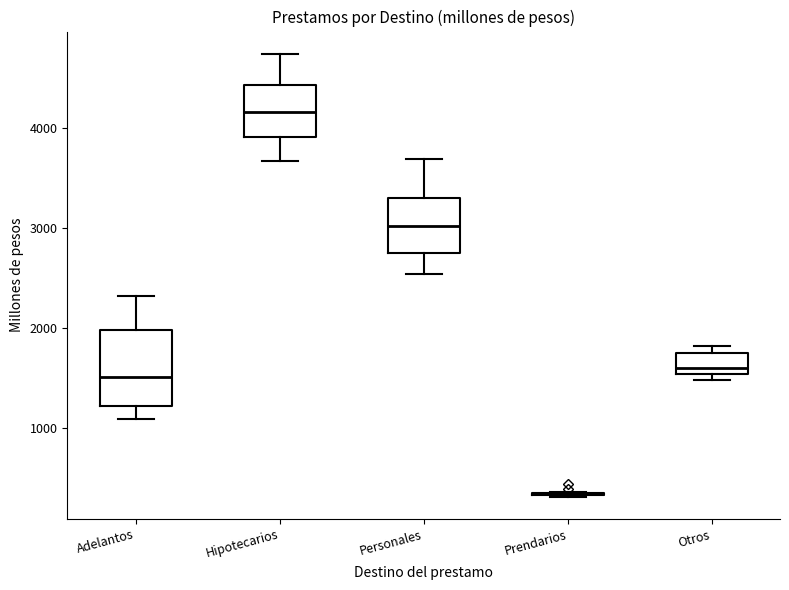

Reading left to right, read every box against the y-axis: the position of its median line, the range the box covers, and the ends of its whiskers. The values are not printed on the chart, so give them approximately, as read against the axis.

Adelantos: median 1500, box 1200 to 2000, whiskers 1100 to 2300
Hipotecarios: median 4200, box 3900 to 4400, whiskers 3700 to 4700
Personales: median 3000, box 2800 to 3300, whiskers 2500 to 3700
Prendarios: box collapsed to a line at 300, whiskers 300 to 400
Otros: median 1600, box 1500 to 1700, whiskers 1500 (just below the box's lower edge) to 1800